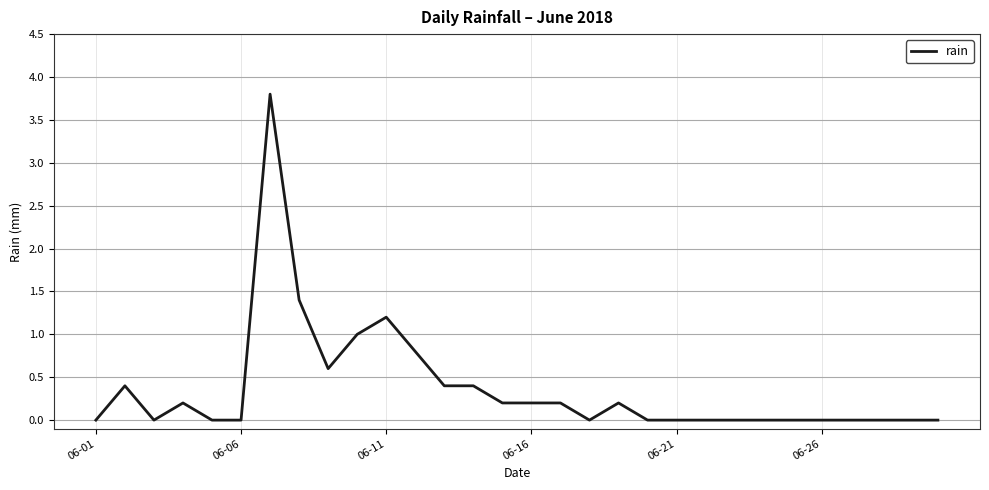

What is the maximum value shown in the chart?

3.8